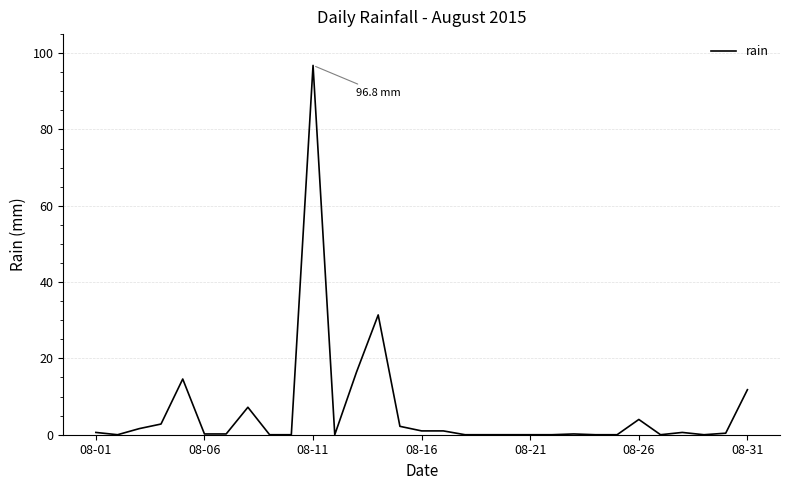

What is the average value?

6.2